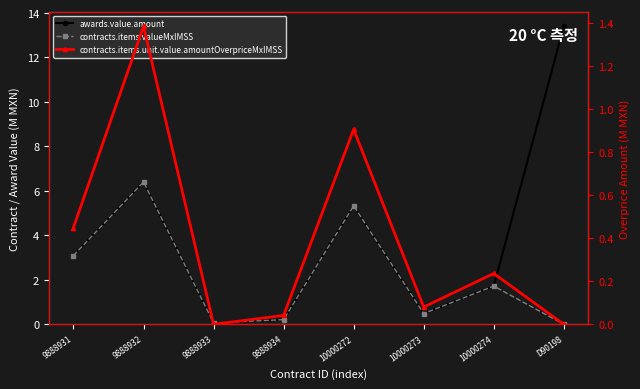

What is the difference between the contracts.items.unit.value.amountOverpriceMxIMSS values at 9888932 and 9888934?

1.3